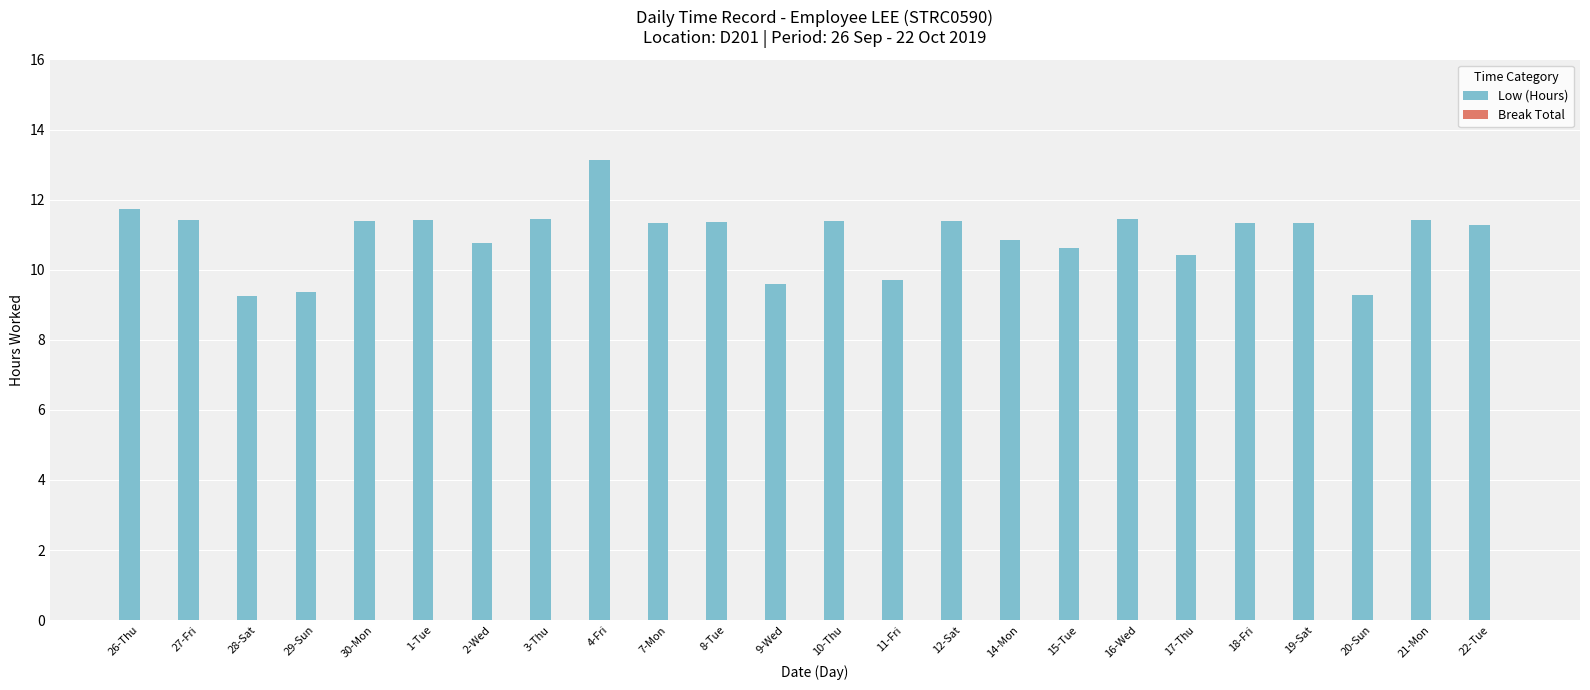

What is the change in value from 8-Tue to 9-Wed?

-1.8